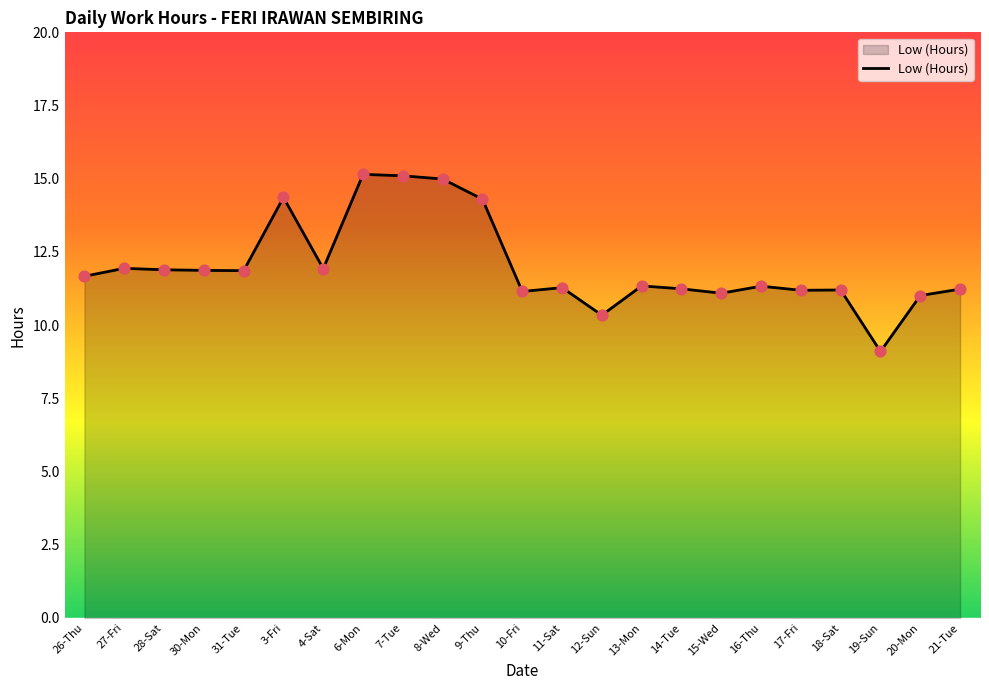

Which has a higher value, 9-Thu or 26-Thu?

9-Thu